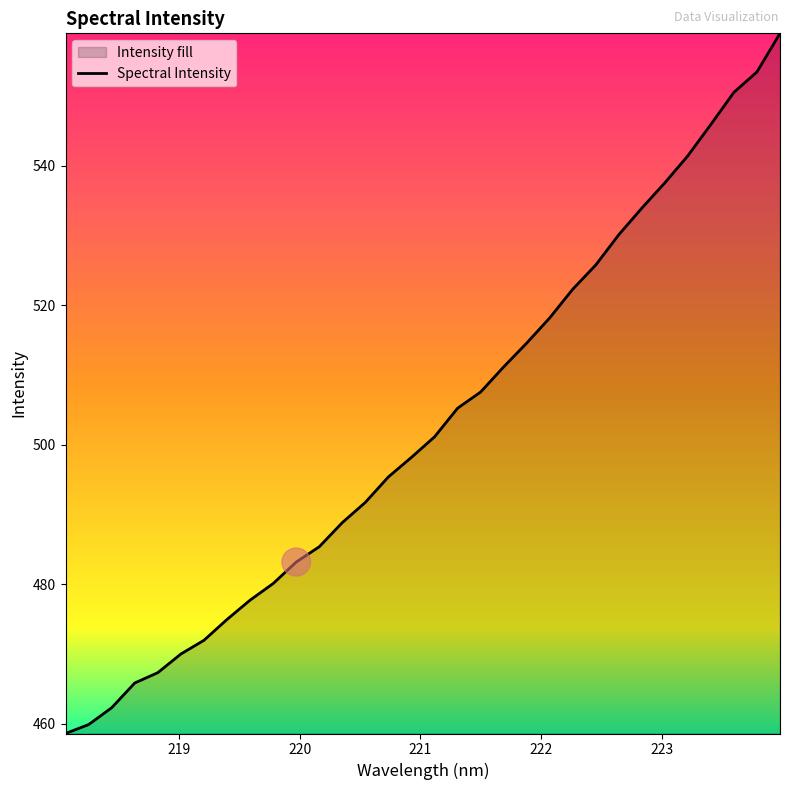

How many values are below 501?

16